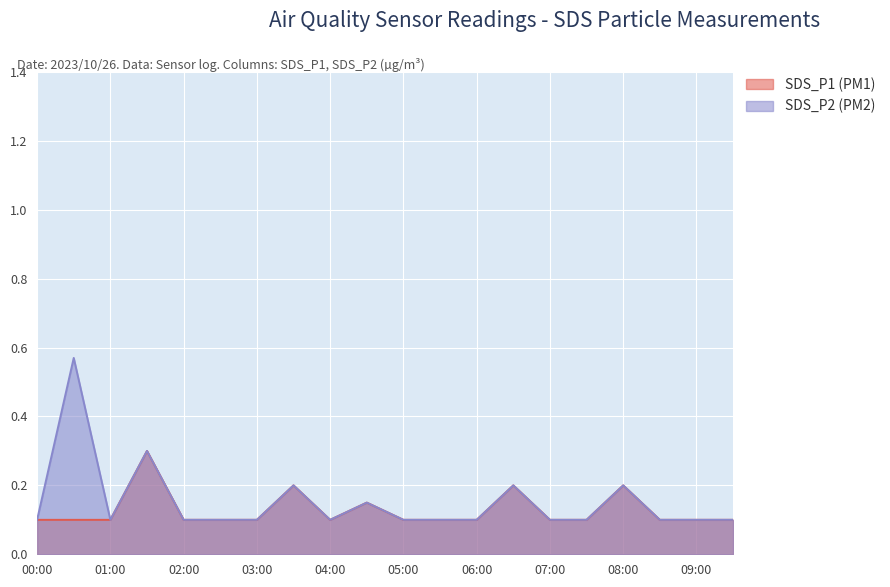

What is the lowest value of the SDS_P2 series?

0.1